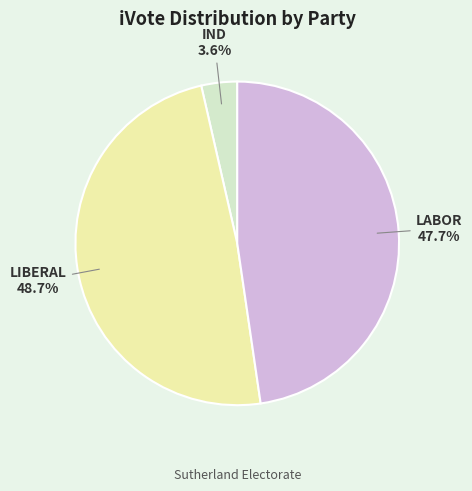

Does any single category account for the majority?

No